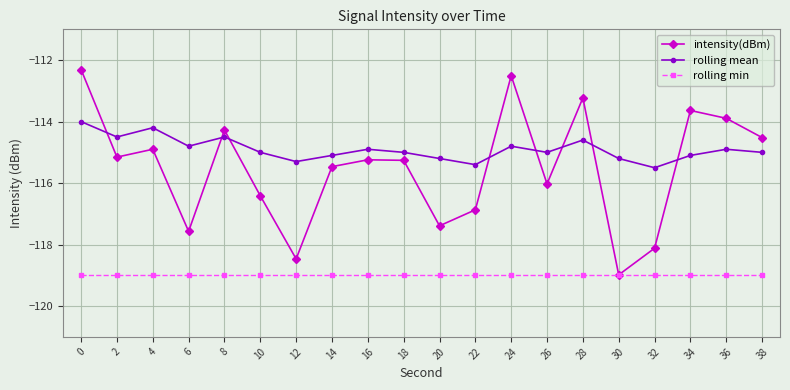

The rolling mean series shows -114.9 at 16. True or false?

True